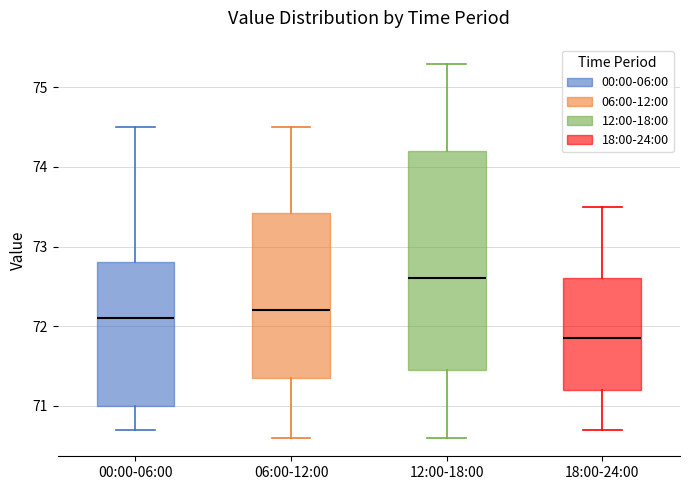

Reading left to right, transcribe this box plot: for each box, give where its median line is, the range the box spans, and where its two whiskers end, as read against the y-axis. The values are not printed on the chart, so give them approximately, as read against the axis.

00:00-06:00: median 72.1, box 71.0 to 72.8, whiskers 70.7 to 74.5
06:00-12:00: median 72.2, box 71.4 to 73.4, whiskers 70.6 to 74.5
12:00-18:00: median 72.6, box 71.5 to 74.2, whiskers 70.6 to 75.3
18:00-24:00: median 71.9, box 71.2 to 72.6, whiskers 70.7 to 73.5